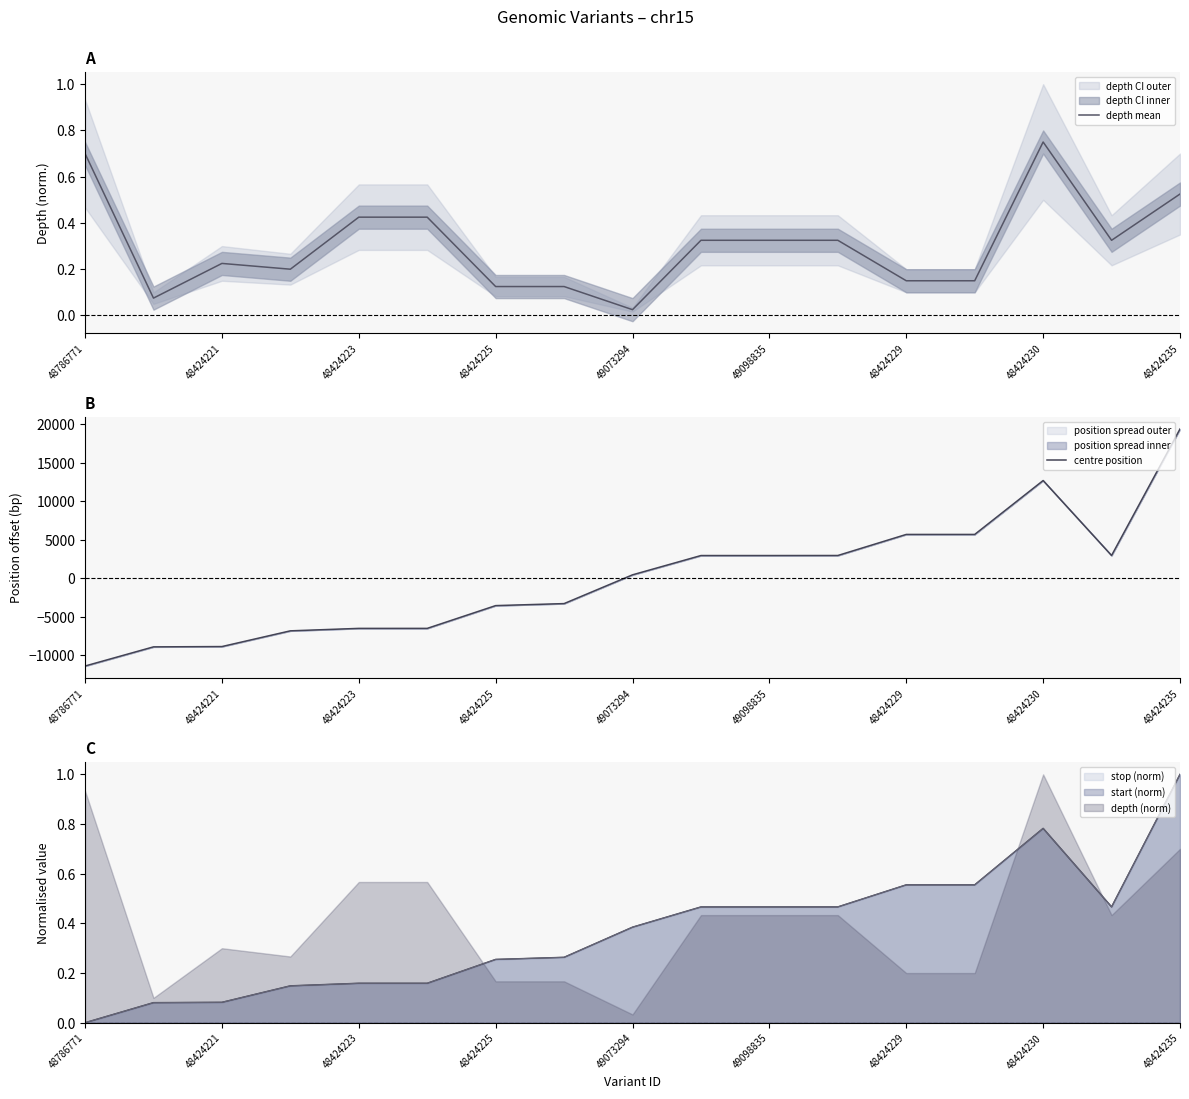

True or false: depth mean has a value of 1.0 at 48786771.

False